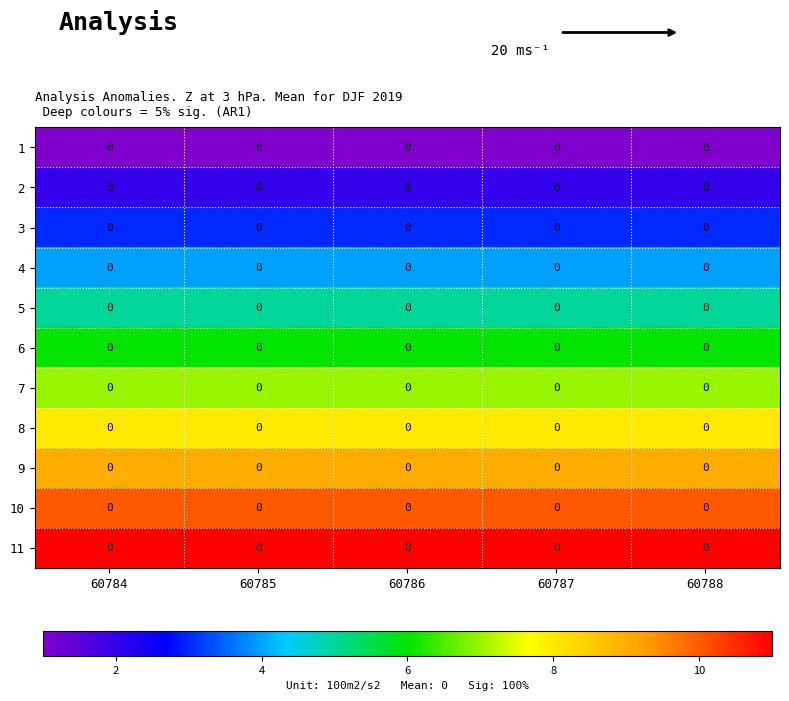

The 9 series shows 9 at 60788. True or false?

True